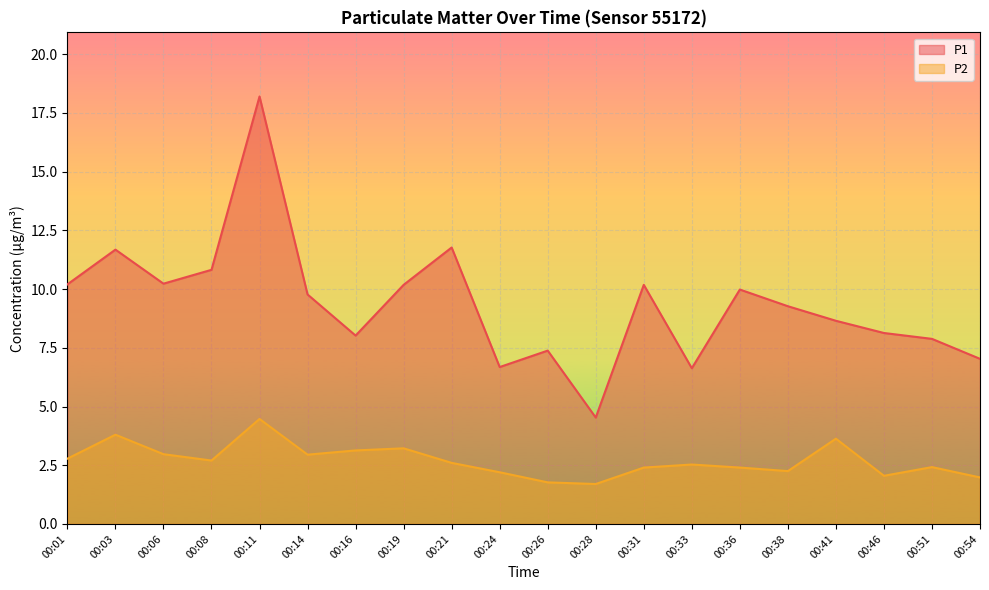

True or false: P1 and P2 intersect in this chart.

False